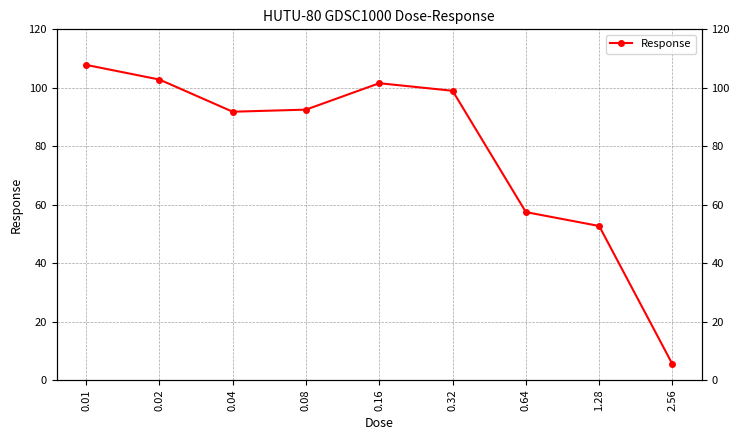

What is the maximum value shown in the chart?

107.8